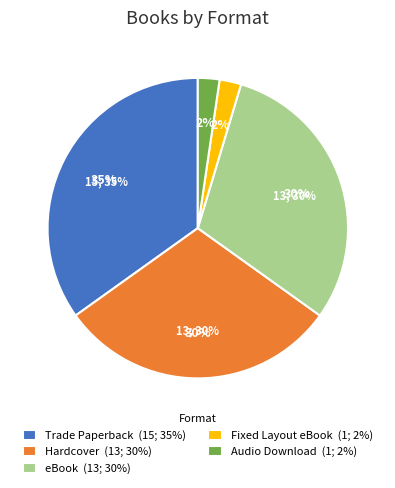

How many segments does this pie chart have?

5